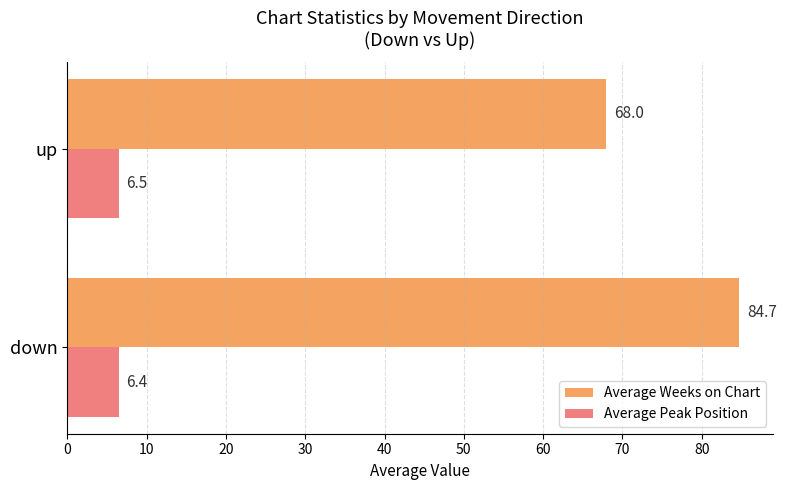

Count the number of categories in the chart.

2